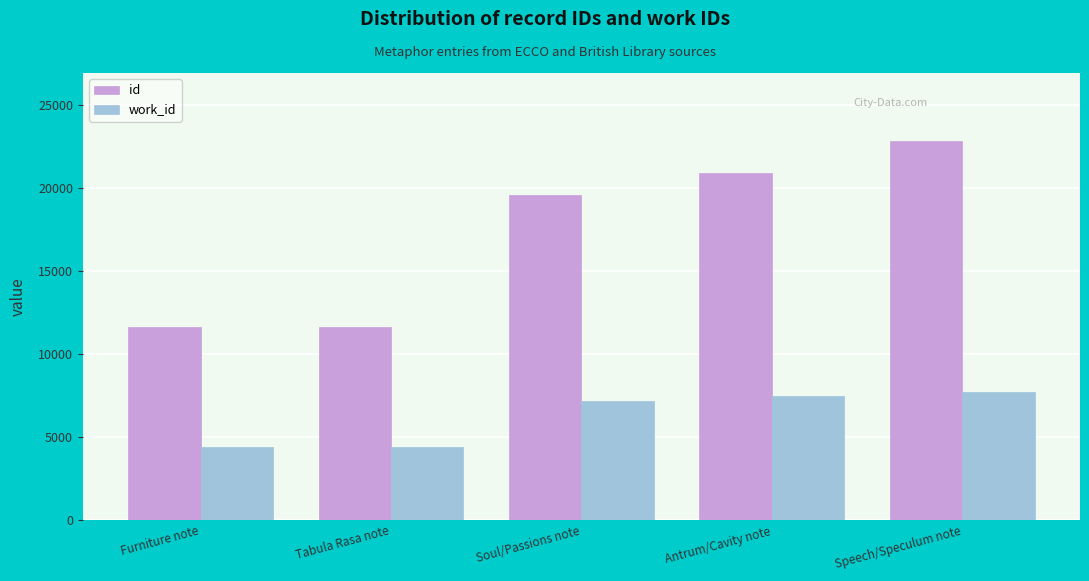

Where is work_id nearest to the value 6048?

Soul/Passions note